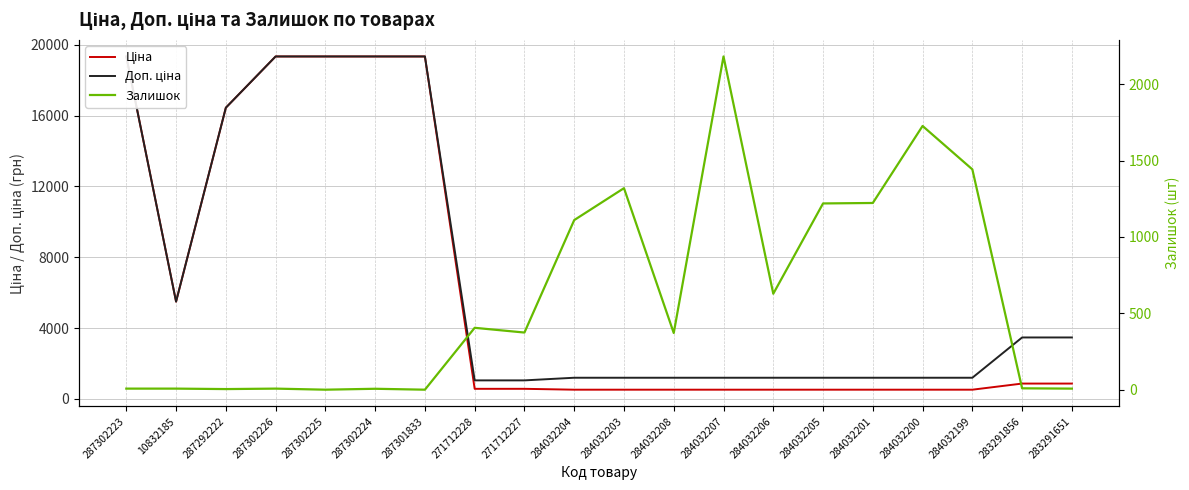

What is the difference between the highest and lowest values at 284032205?

696.8